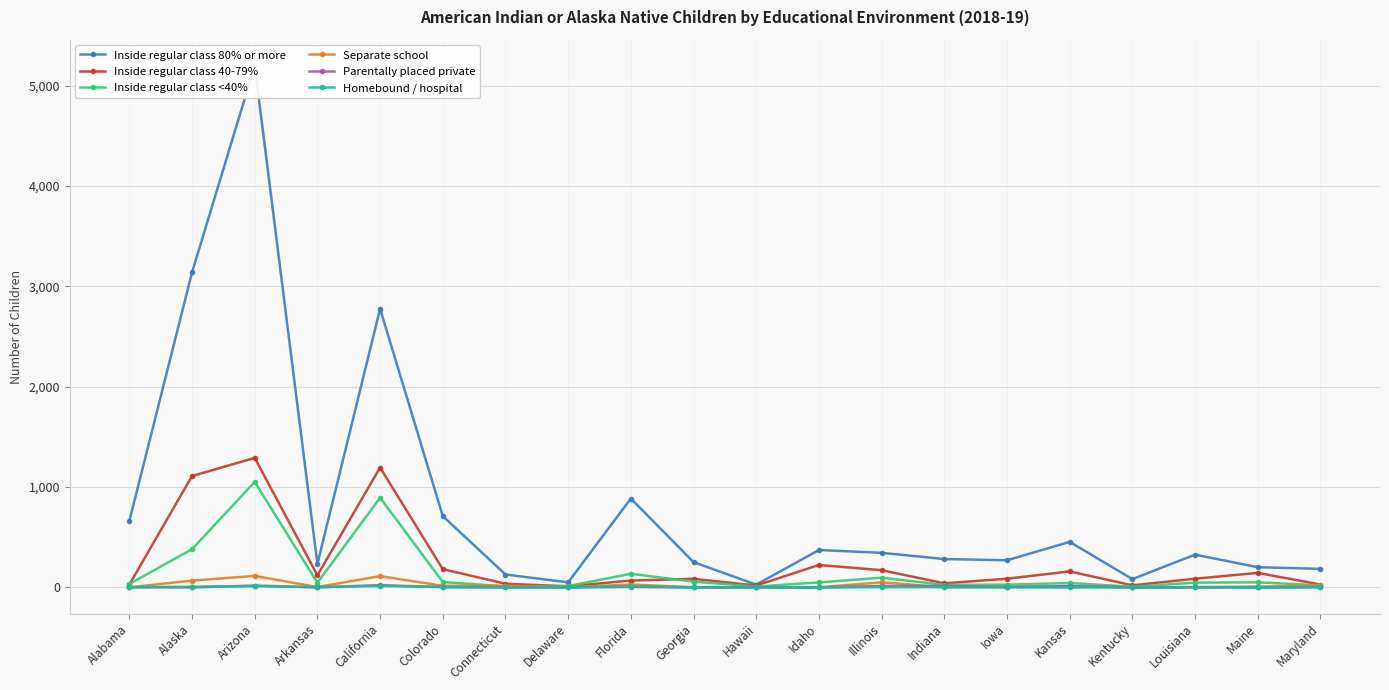

What position from the right is Maine?

2